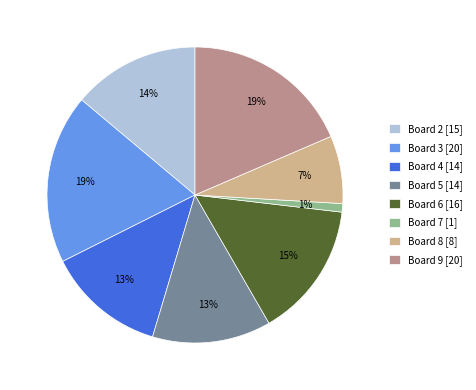

What is the smallest slice in the pie chart?

Board 7 [1]